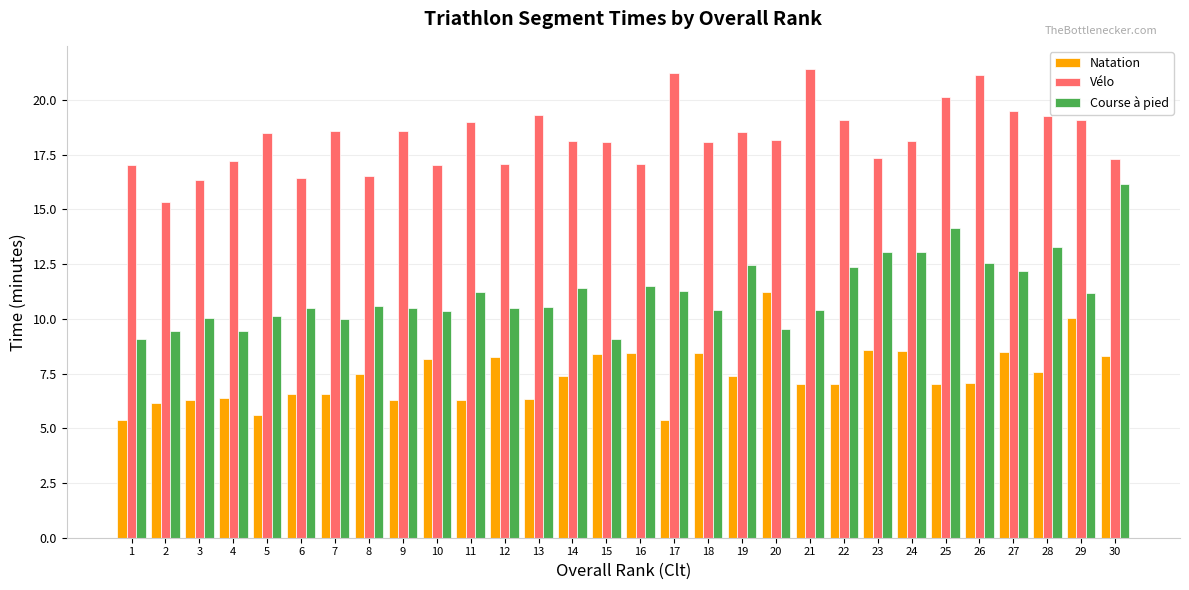

What is the difference between the highest and lowest values at 21?

14.4